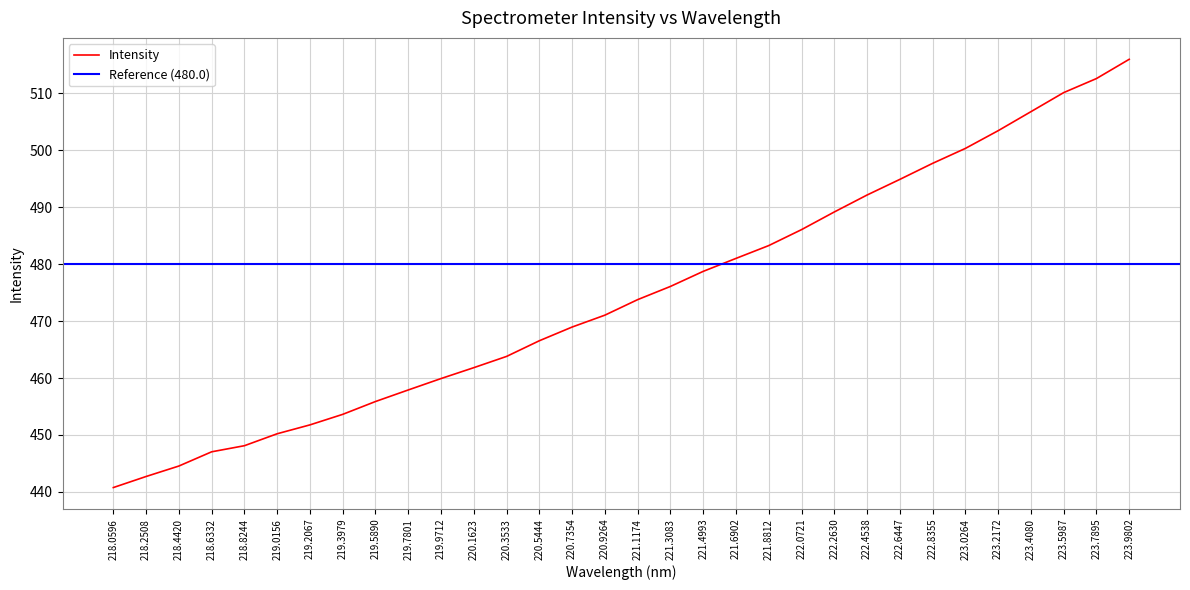

What is the maximum value shown in the chart?

516.0